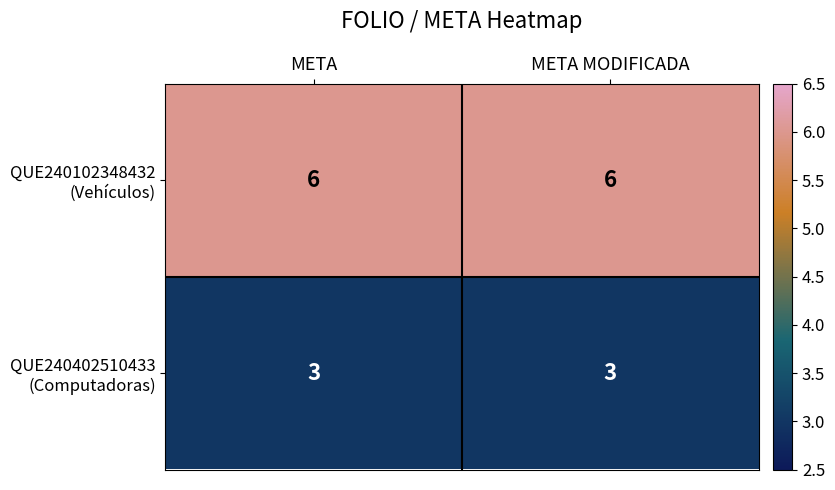

What is the spread (max minus min) of values at META MODIFICADA?

3